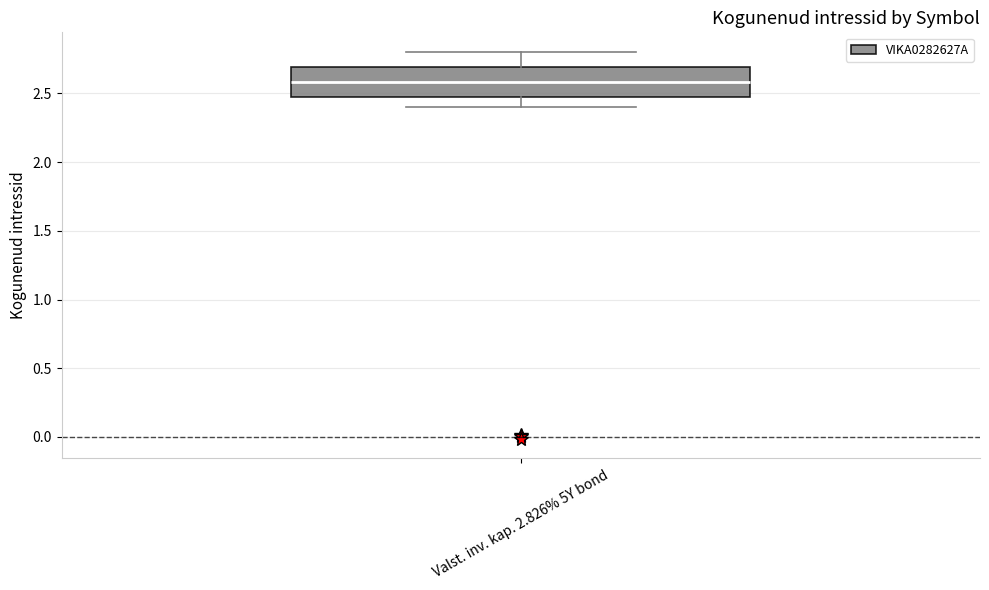

Read this box plot against the y-axis: the position of the median line, the range covered by the box, and the ends of both whiskers. The values are not printed on the chart, so give them approximately, as read against the axis.

median 2.6, box 2.5 to 2.7, whiskers 2.4 to 2.8